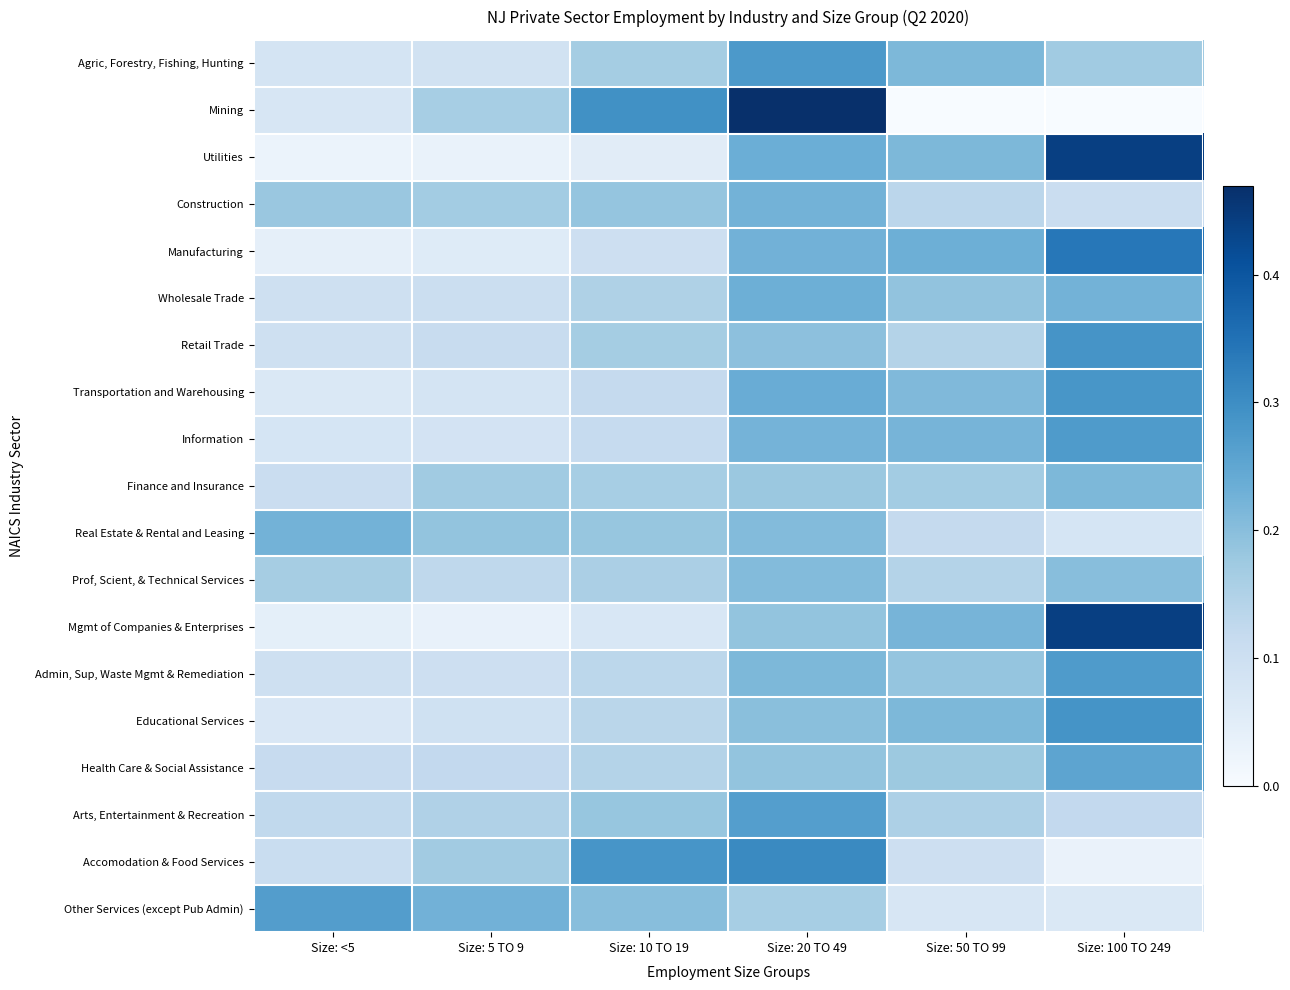

How many series are shown in this chart?

19